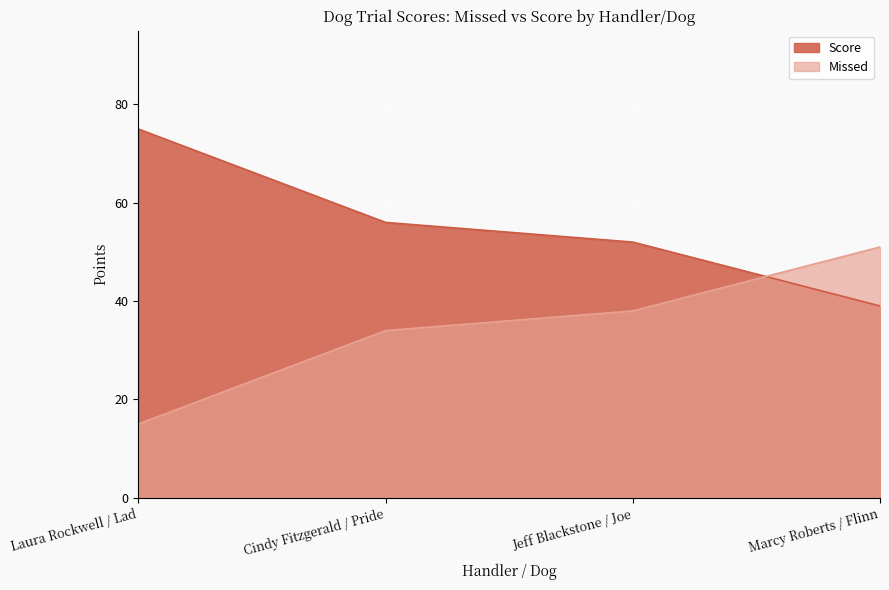

The value of Missed at Jeff Blackstone / Joe is 63. True or false?

False